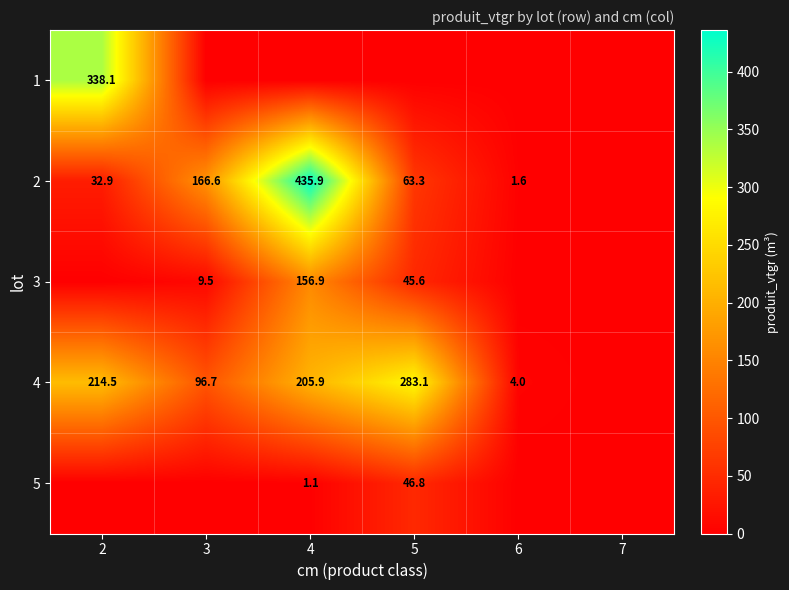

True or false: 3 has a value of 16.4 at 3.

False